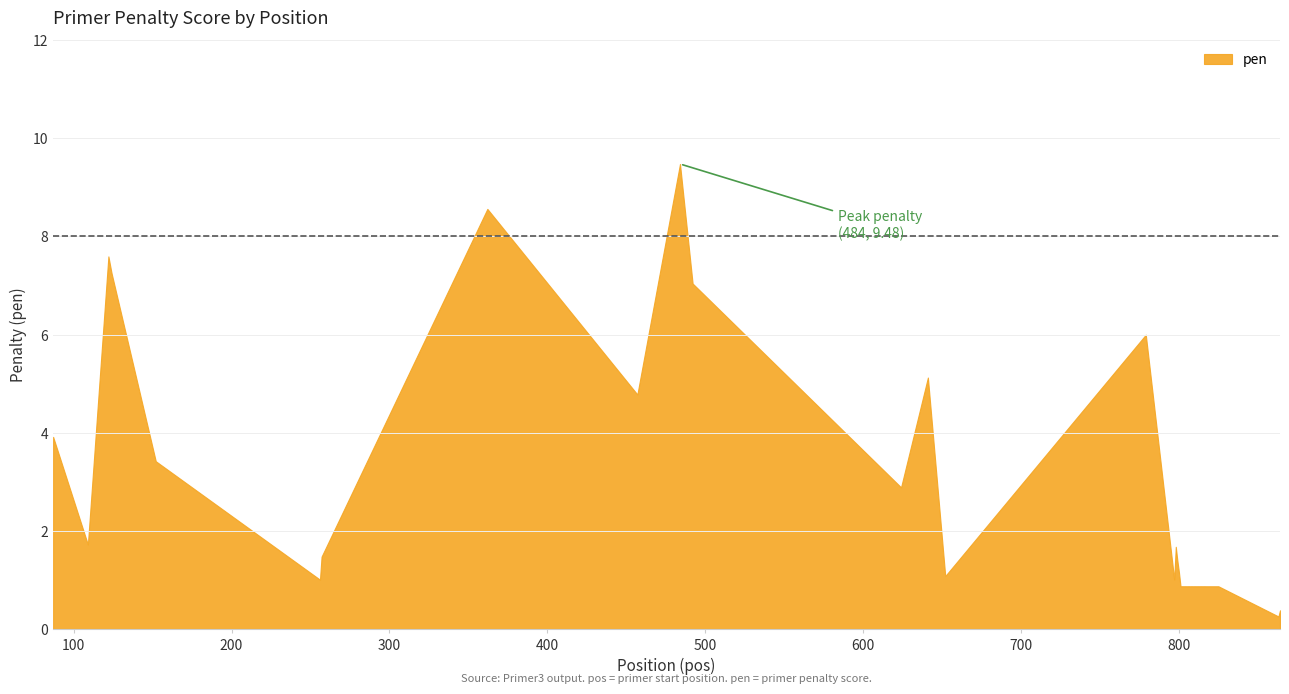

Does the chart display data point markers on the line(s)?

No